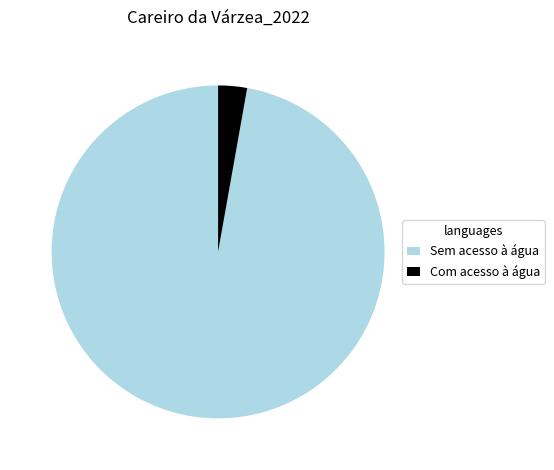

Do Sem acesso à água and Com acesso à água together represent more than half of the pie?

Yes